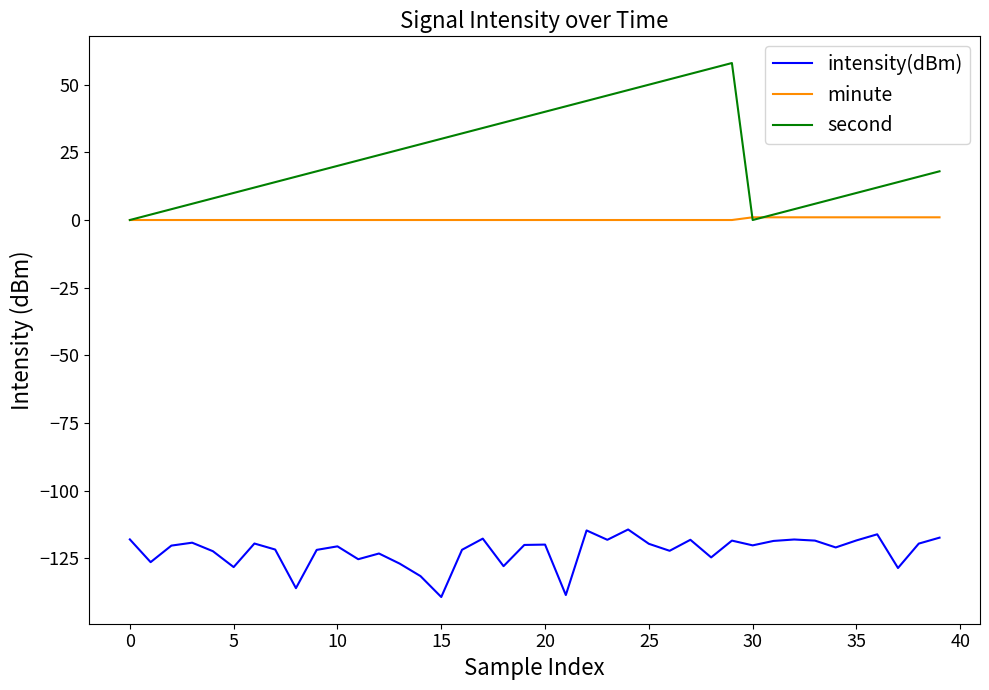

Which series has the largest total across all categories?

second